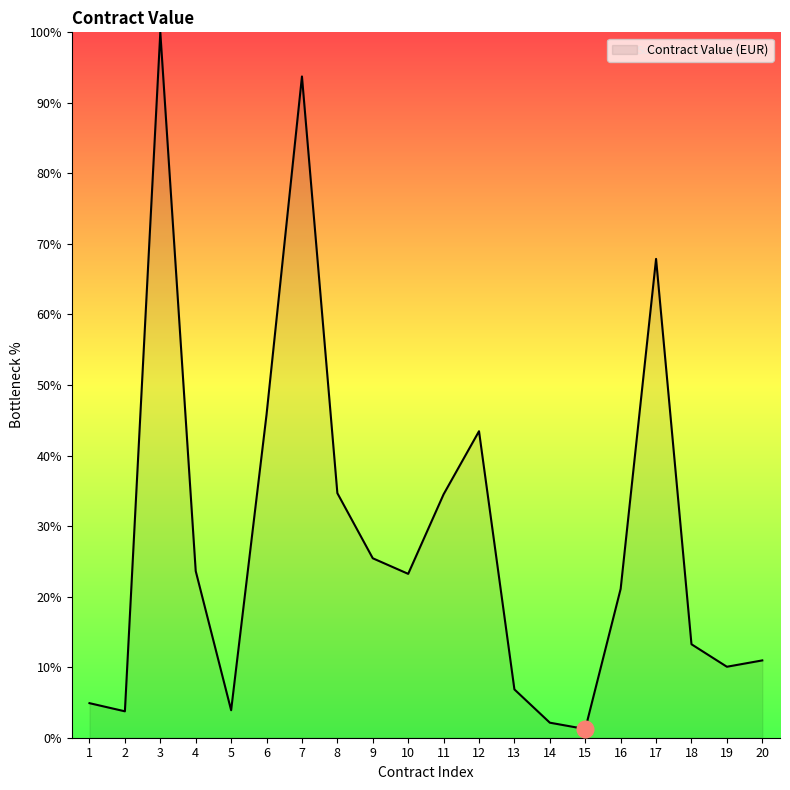

At which label is the value closest to 50?

6